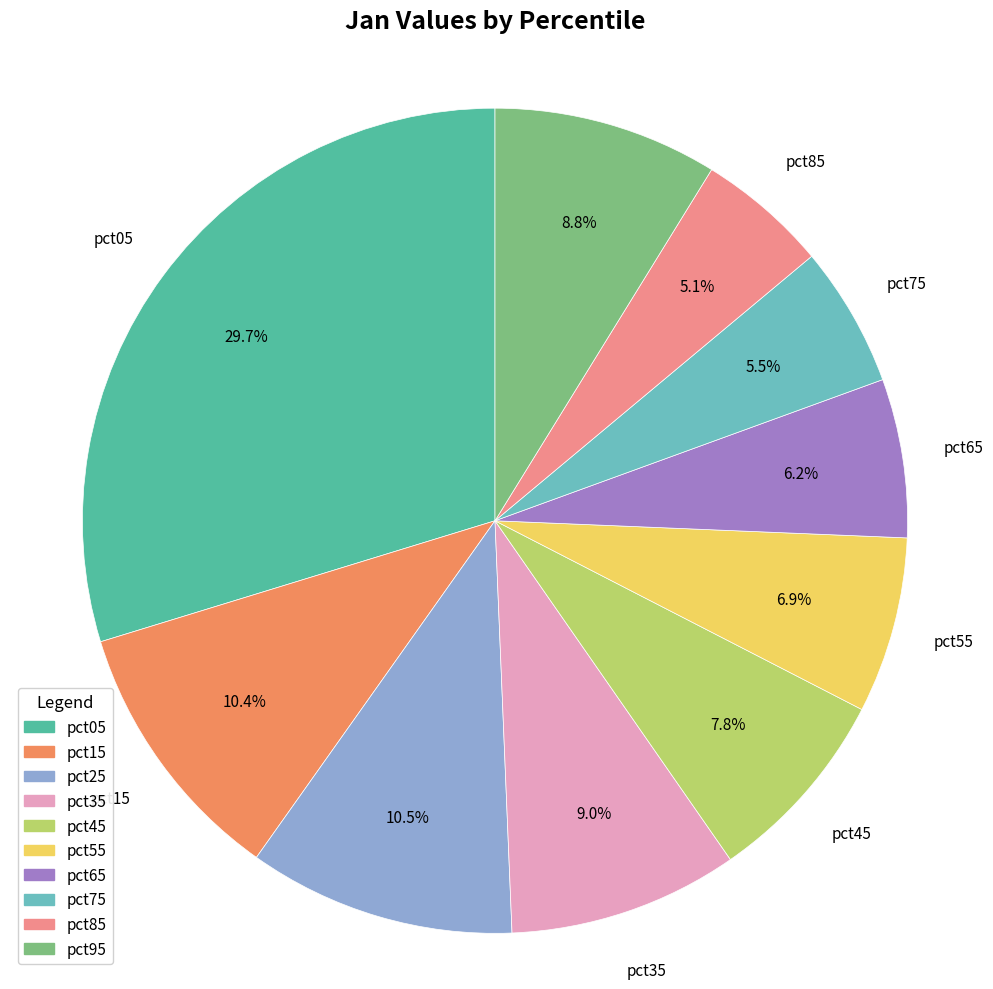

Does pct75 account for over 50% of the chart?

No